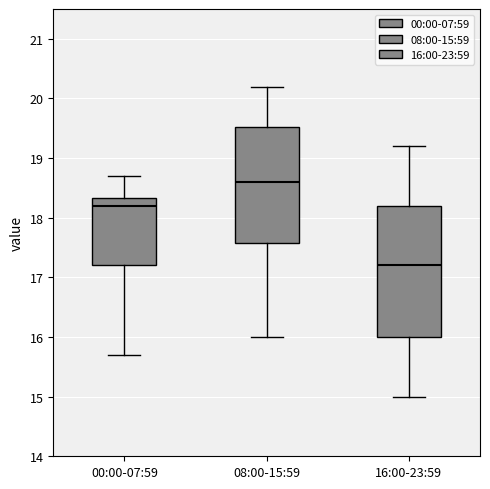

Comparing the boxes themselves (not the whiskers), which one is the tallest?

16:00-23:59